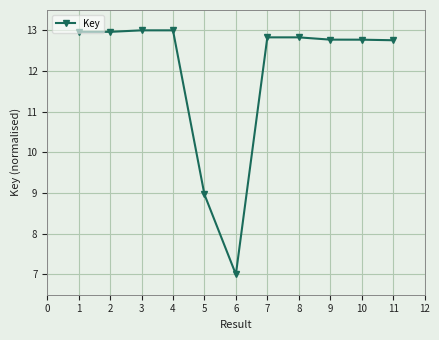

What is the change in value from 1 to 4?

+0.0